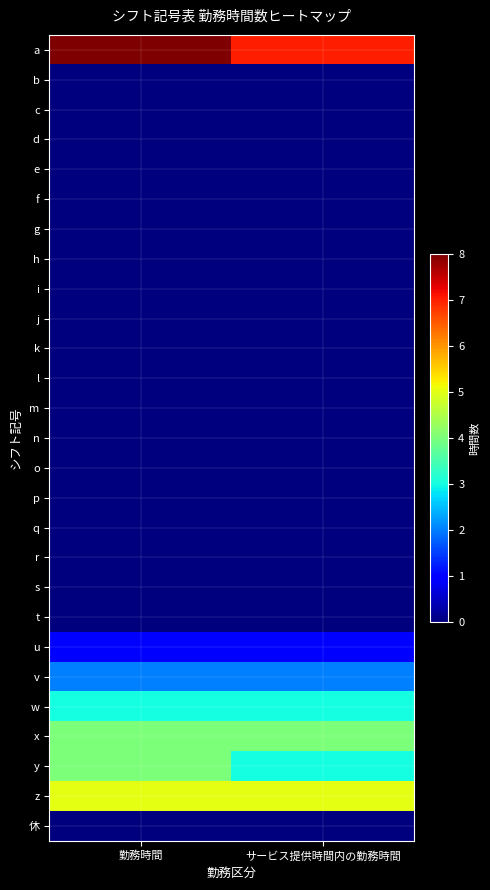

Which category has the lowest value across all series?

勤務時間